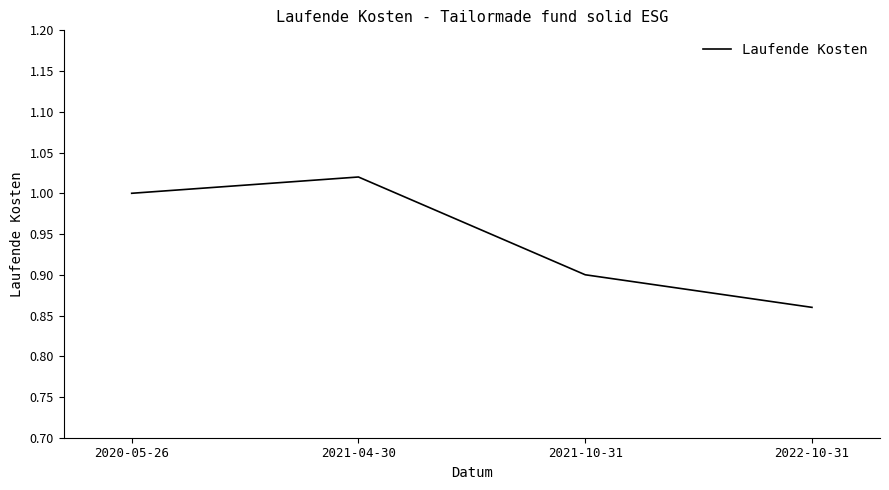

Which category has the highest value across all series?

2021-04-30